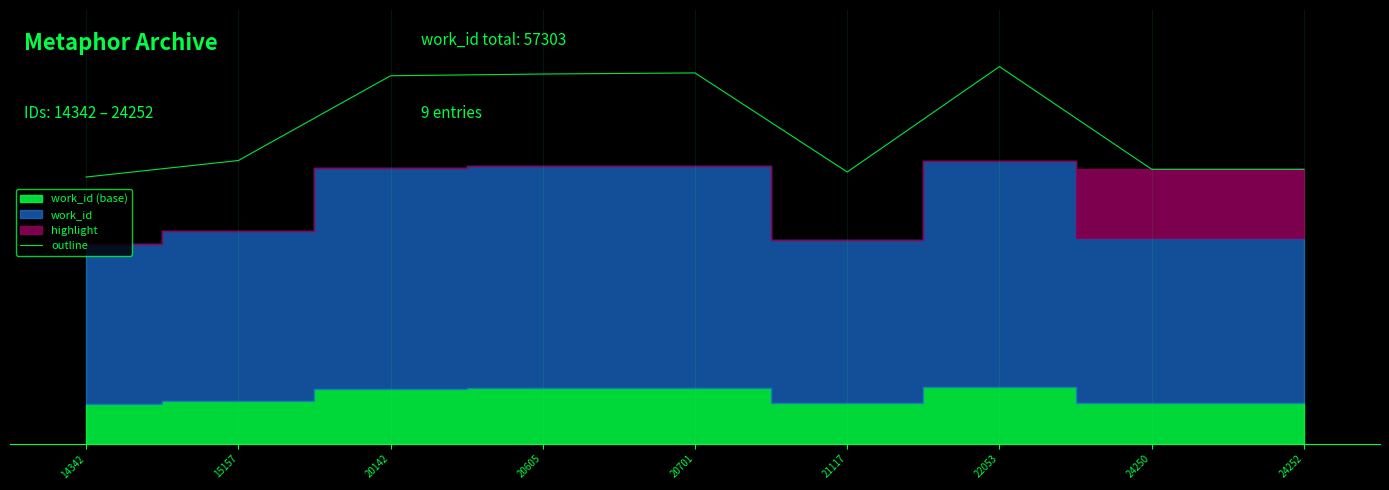

Reading right to left, list all the values displayed in this chart.

24252=5507	24250=5507	22053=7566	21117=5452	20701=7439	20605=7417	20142=7382	15157=5682	14342=5351